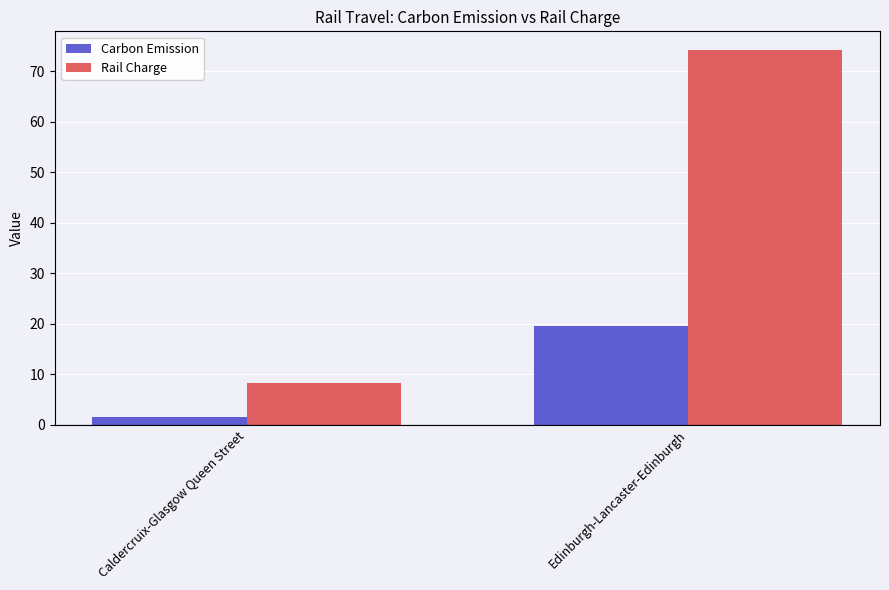

What are all the series names shown in the legend?

Carbon Emission, Rail Charge